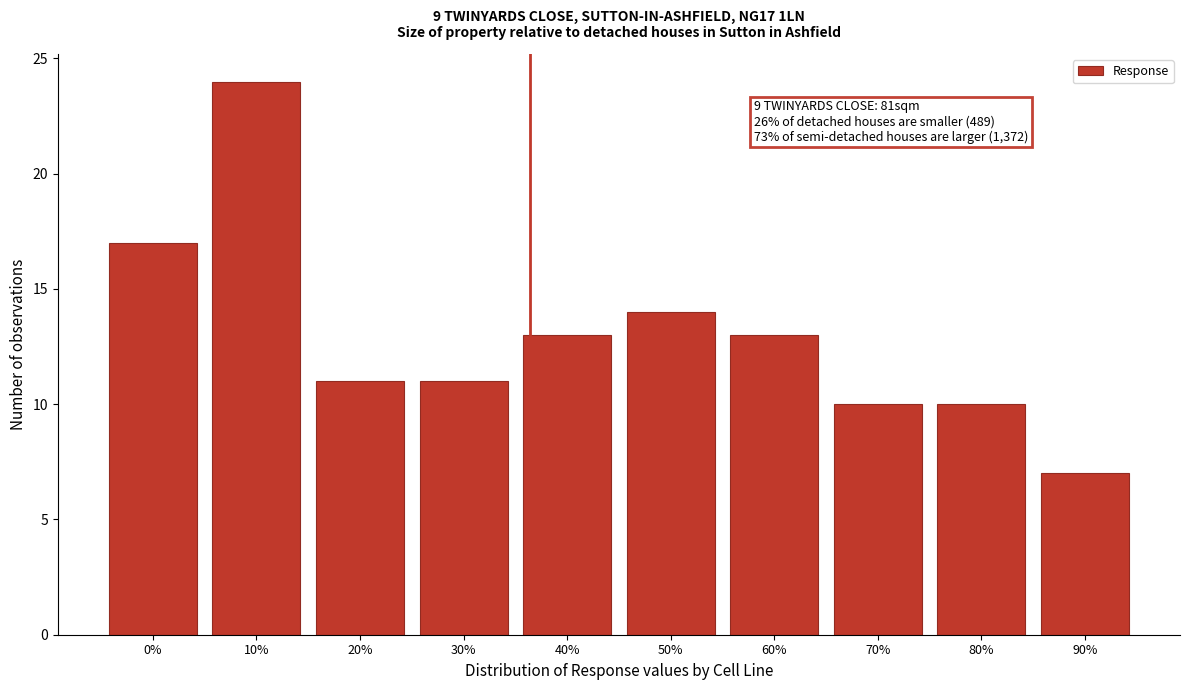

Reading left to right, transcribe all the data shown in this chart.

0%=17	10%=24	20%=11	30%=11	40%=13	50%=14	60%=13	70%=10	80%=10	90%=7